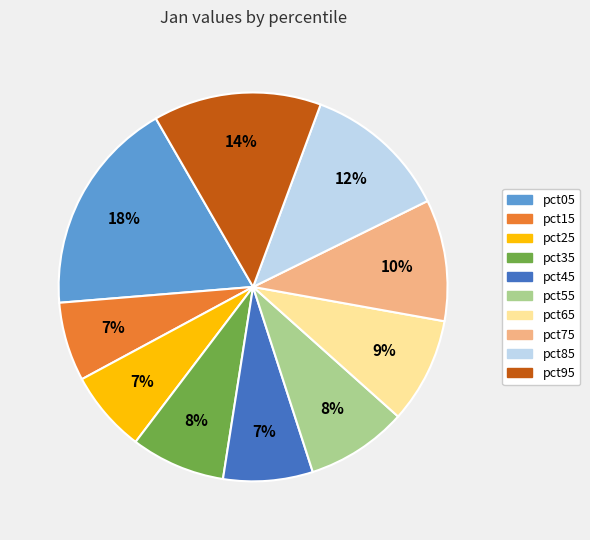

Which has a higher value, pct85 or pct55?

pct85